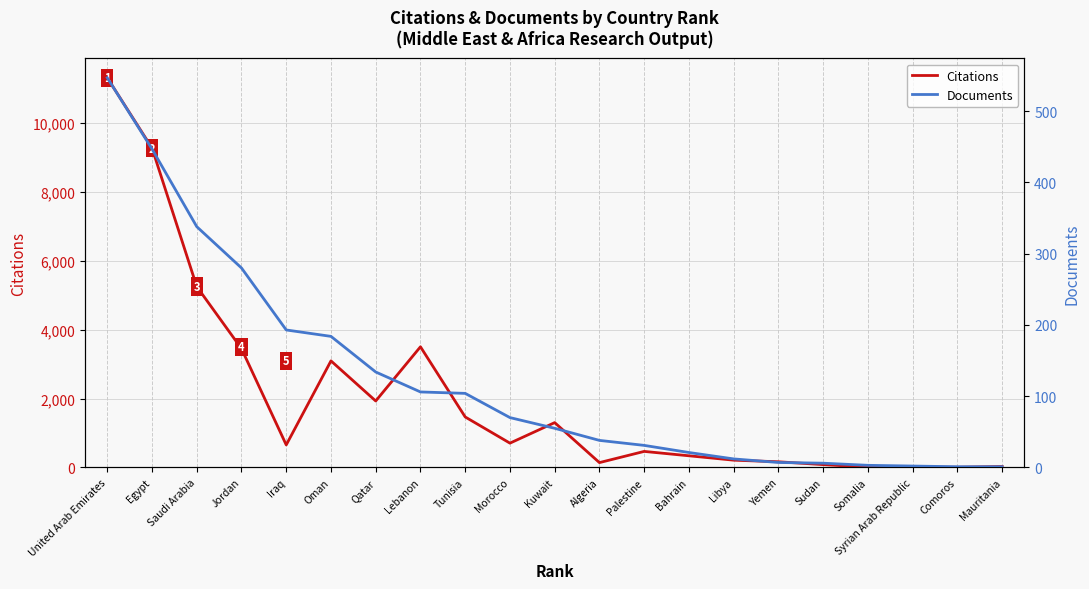

What is the value of the Citations point at the 6th from the left?

3094